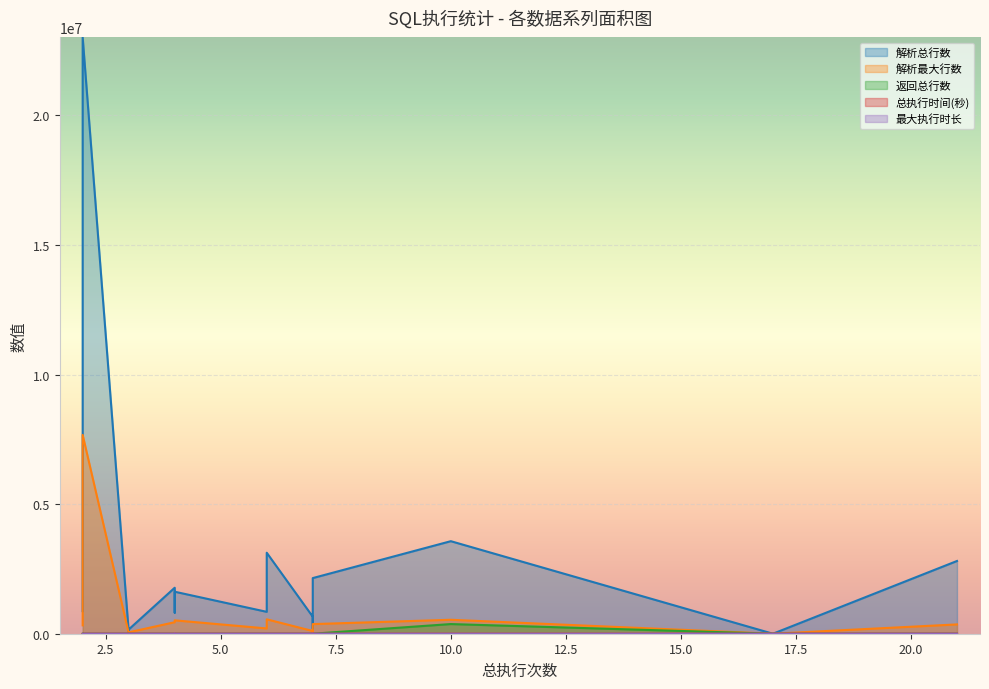

At 2, list the series in order from smallest to largest.

最大执行时长, 总执行时间(秒), 返回总行数, 解析最大行数, 解析总行数